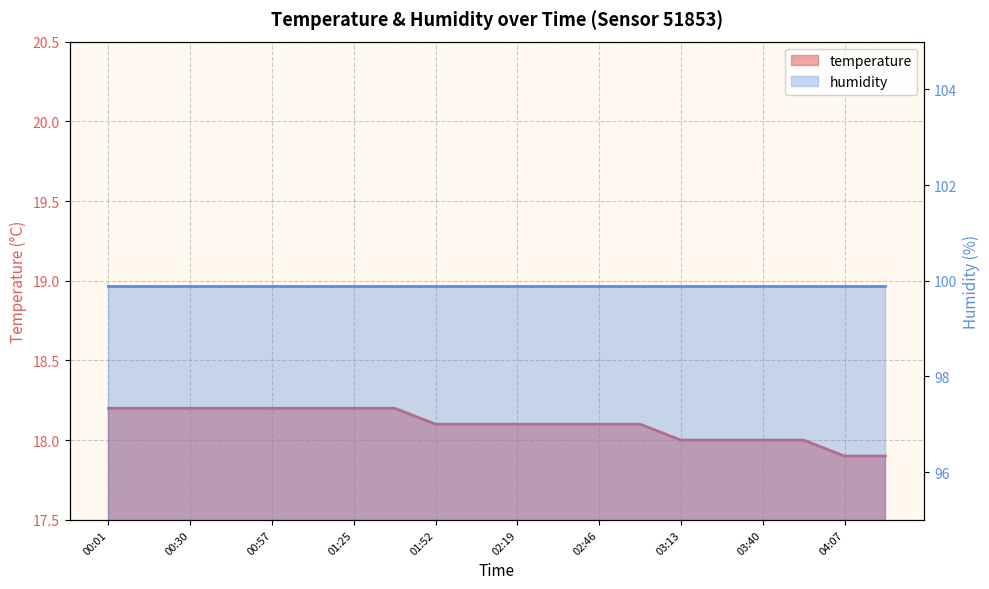

Count the values in the range 18 to 19.

18